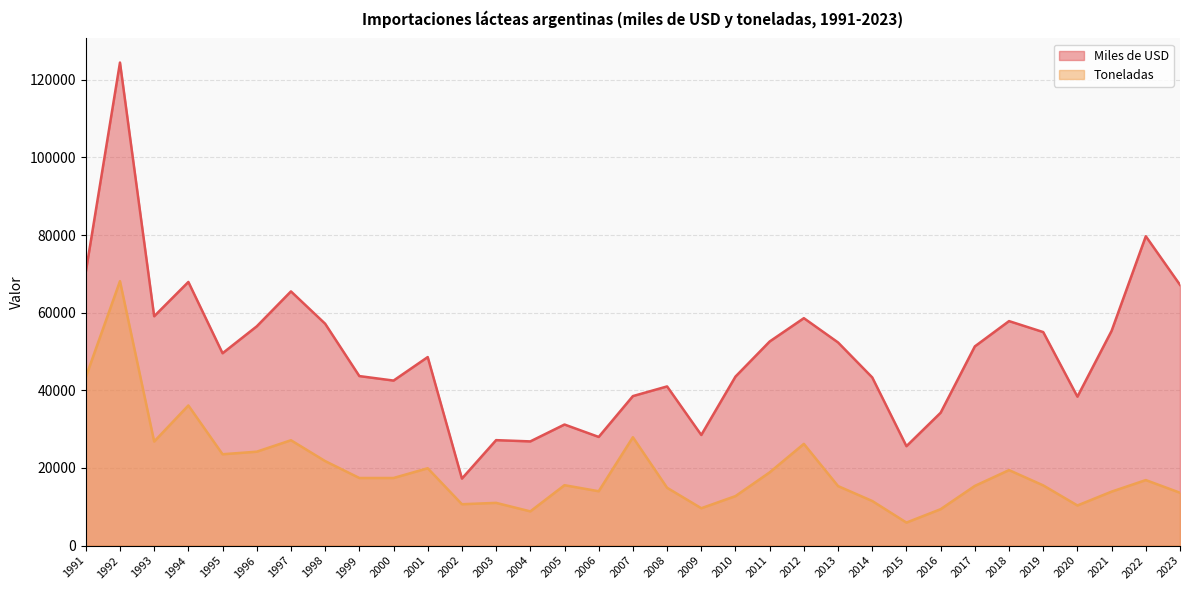

What are all the series names shown in the legend?

Miles de USD, Toneladas